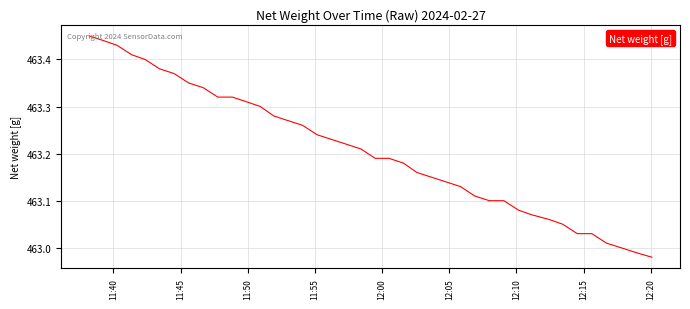

What is the difference between the maximum and minimum values?

0.5